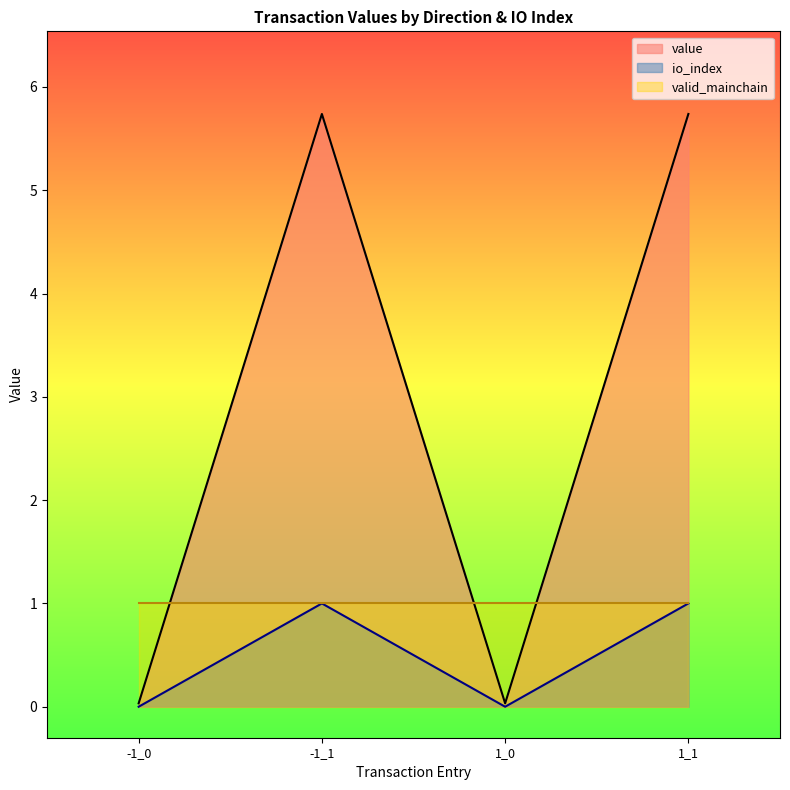

True or false: io_index has a value of 1.0 at -1_1.

True